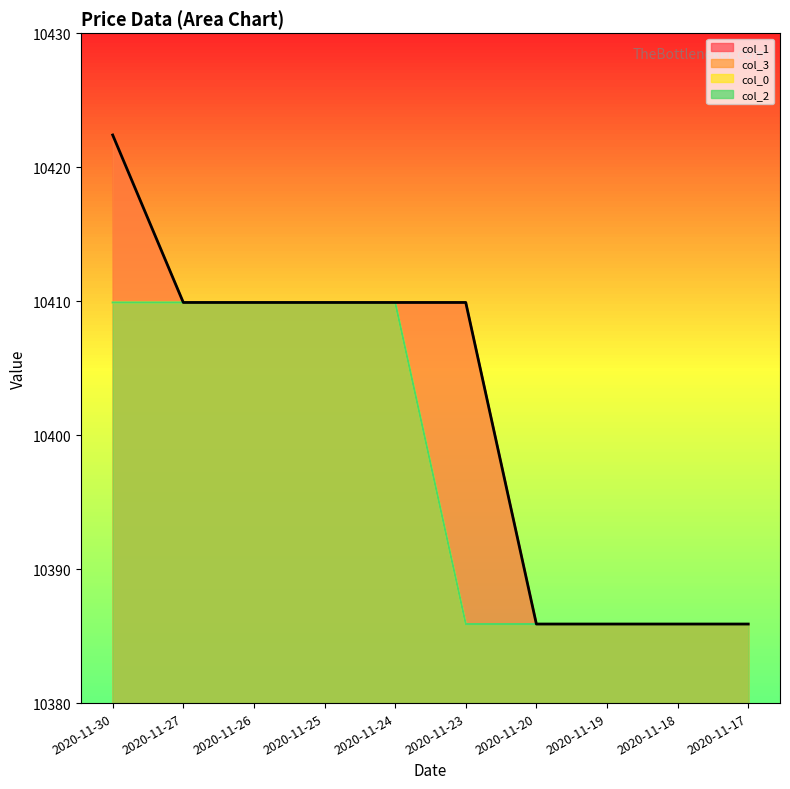

How many data points are above 10409?

6